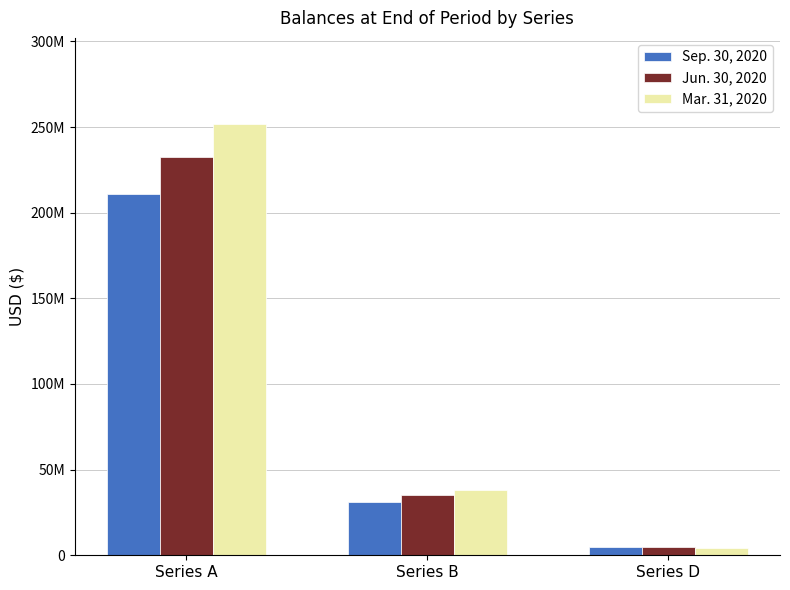

Between Series B and Series D, which series saw the biggest shift?

Mar. 31, 2020